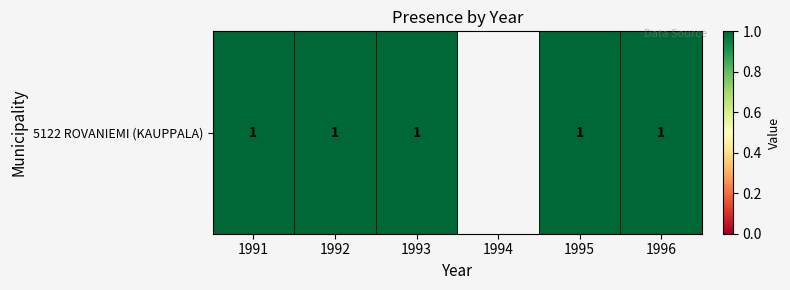

How many series are shown in this chart?

1